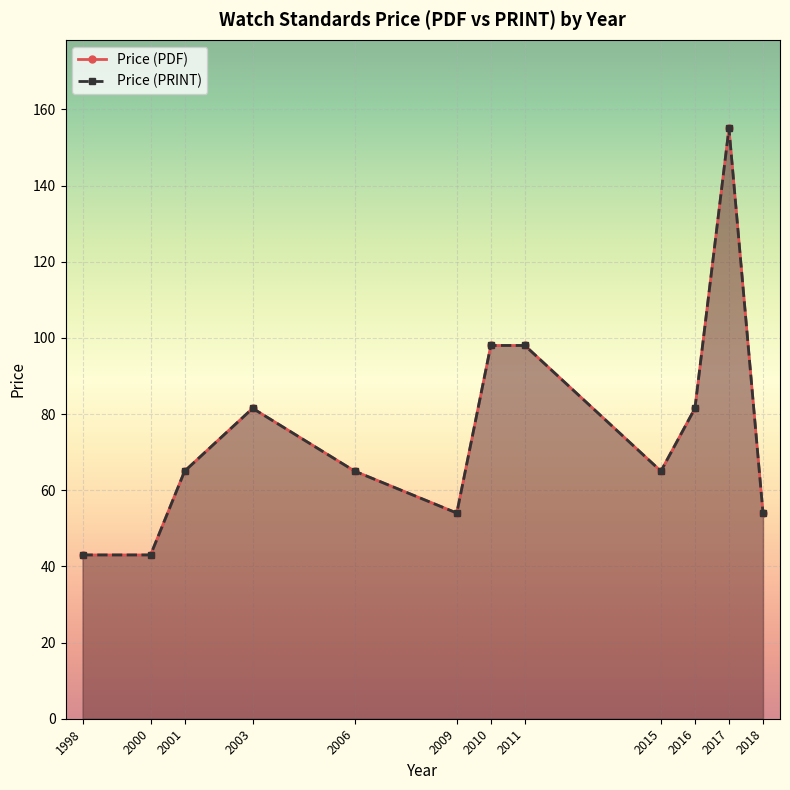

Which category has the lowest value in the Price (PRINT) series?

1998